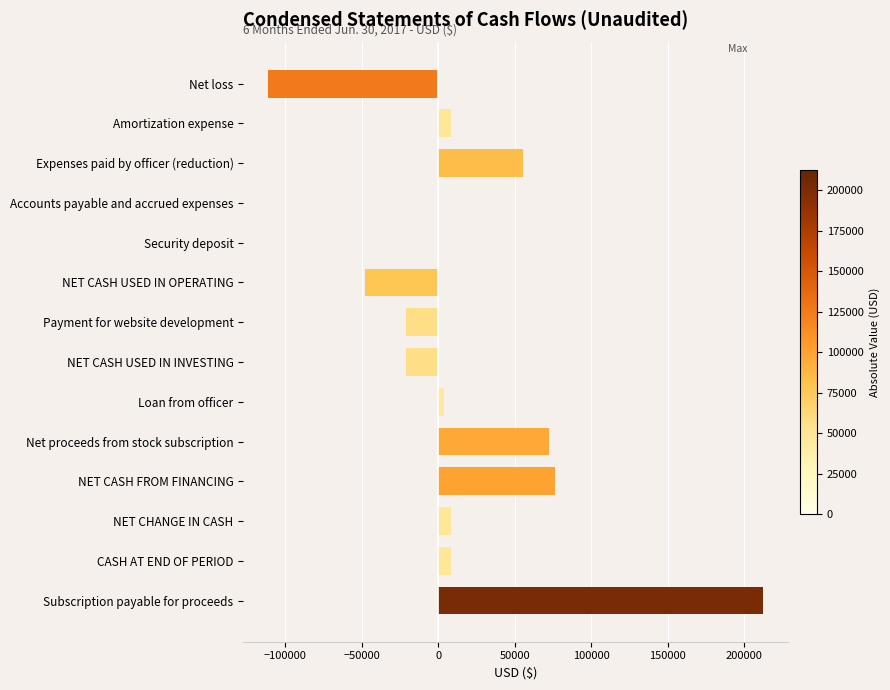

At which label is the value closest to 50727?

Expenses paid by officer (reduction)